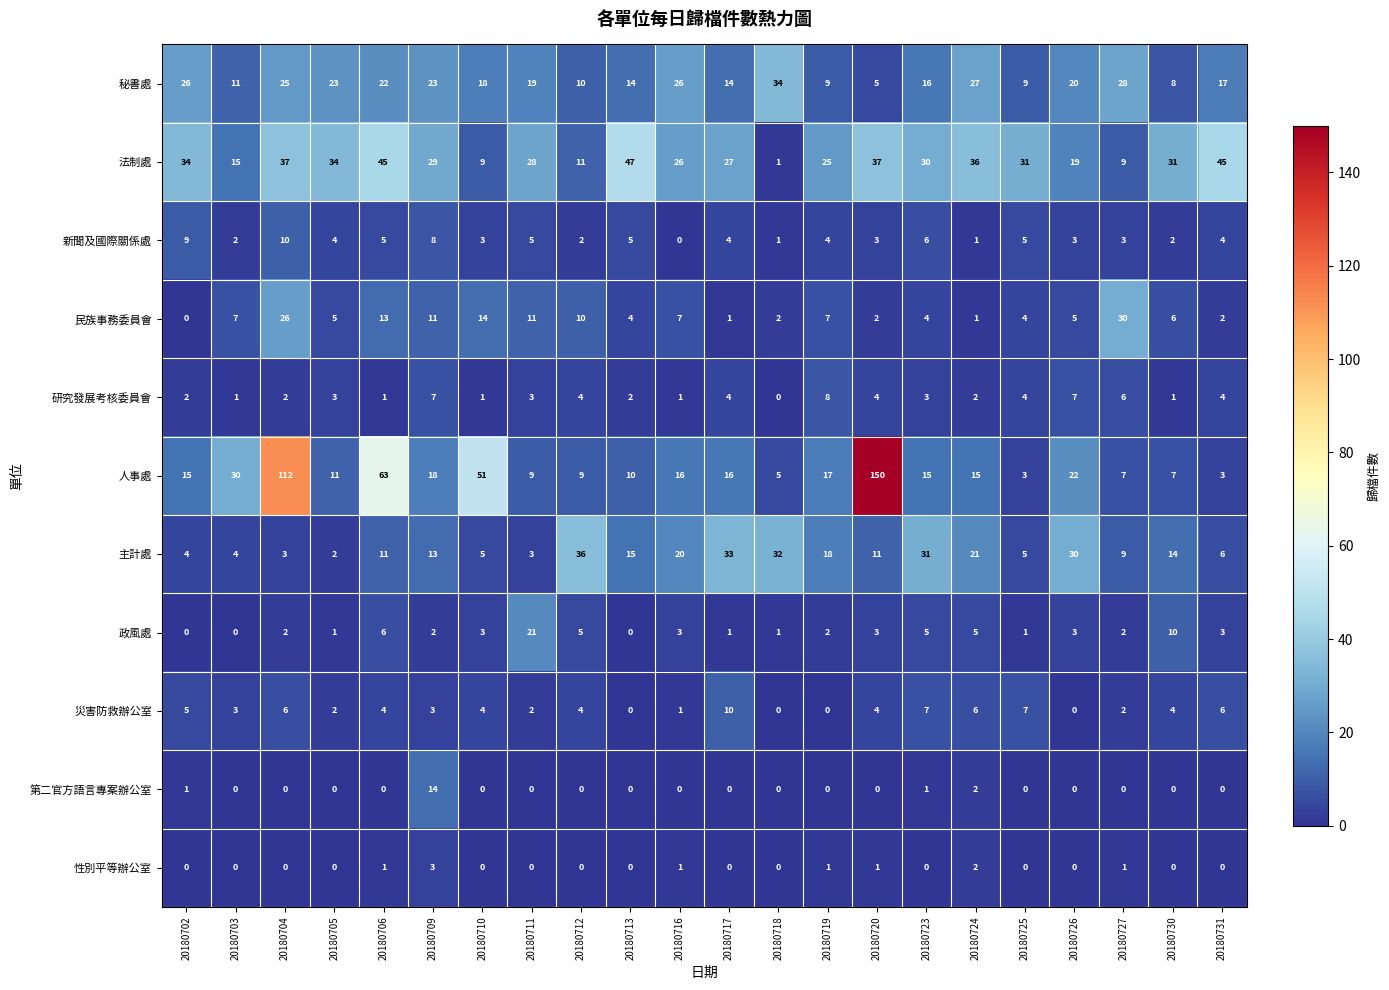

How many values in the 災害防救辦公室 series are below 4?

10